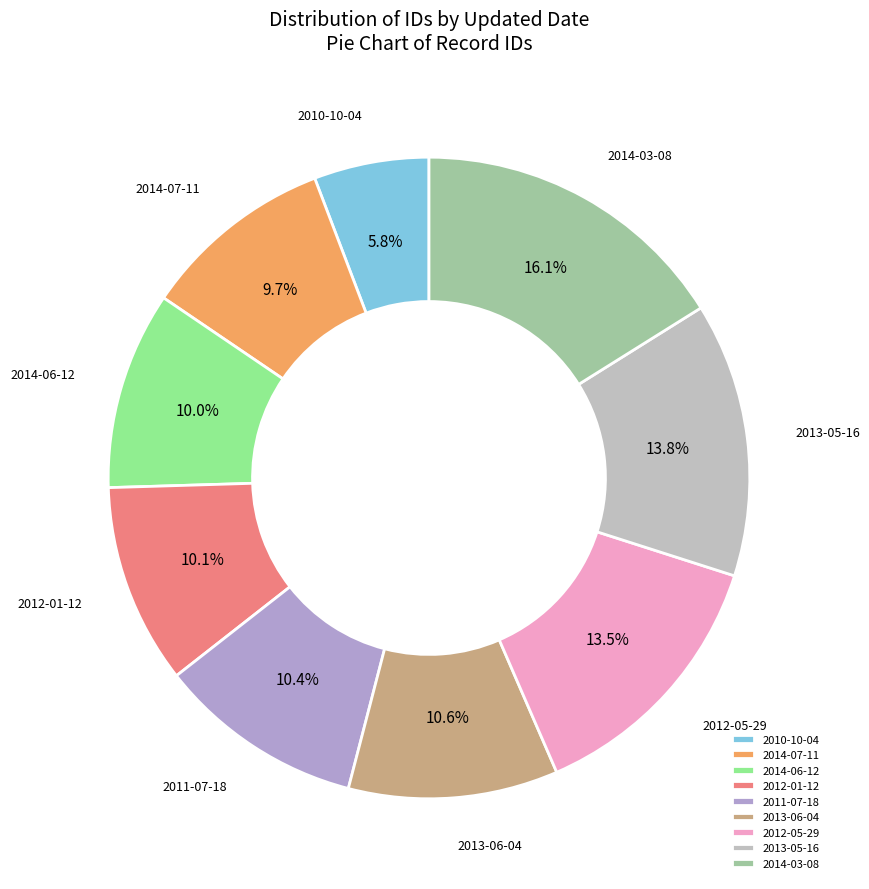

Does any single category account for the majority?

No